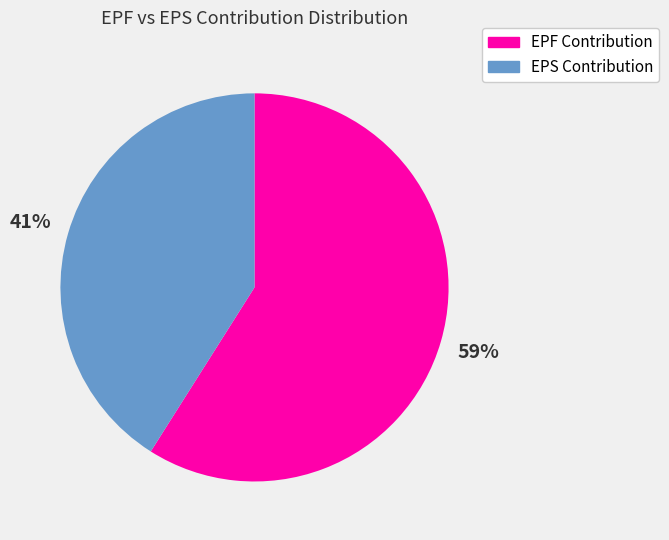

Combined, do EPS Contribution and EPF Contribution account for over 50%?

Yes